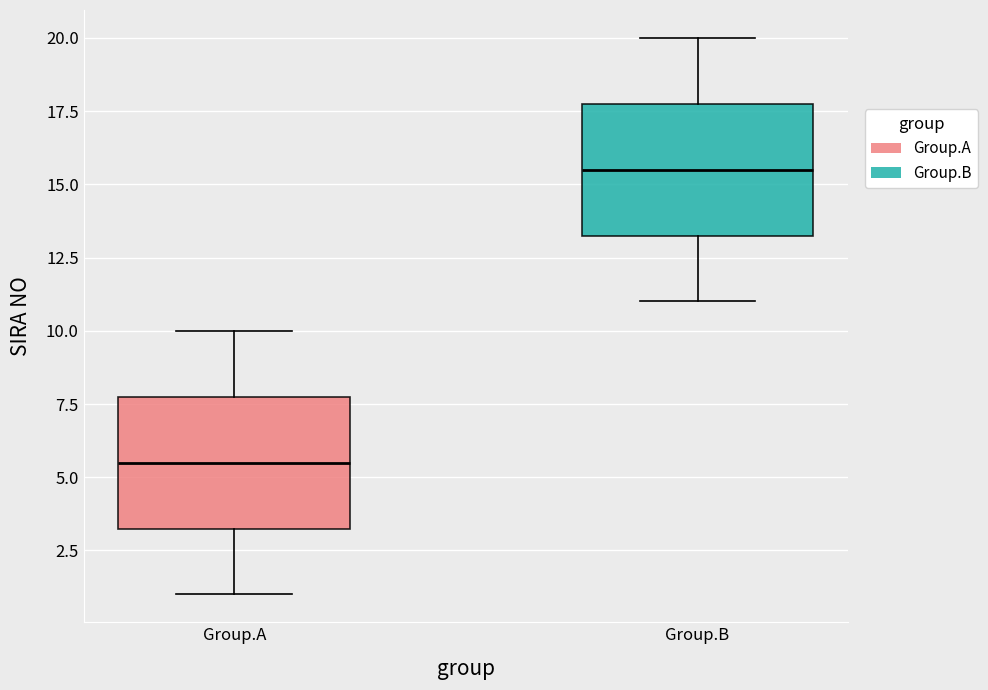

Which box has the highest median line?

Group.B